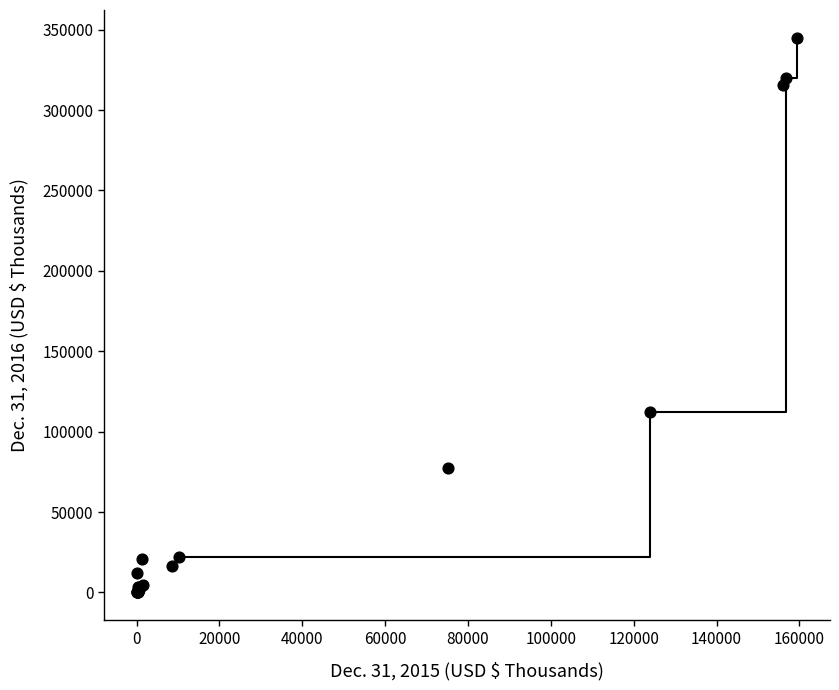

What Y value in the scatter plot is closest to 172492?

112116